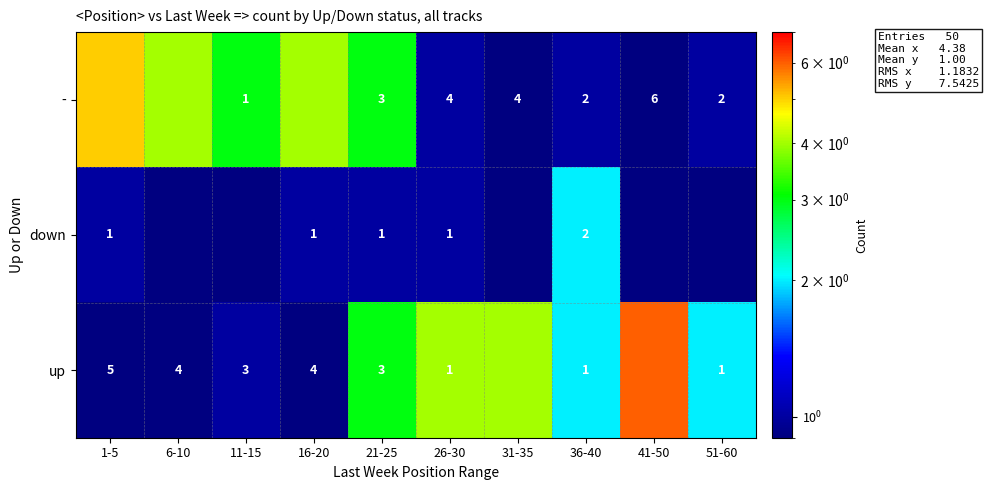

Which has a higher value, 11-15 or 31-35?

11-15